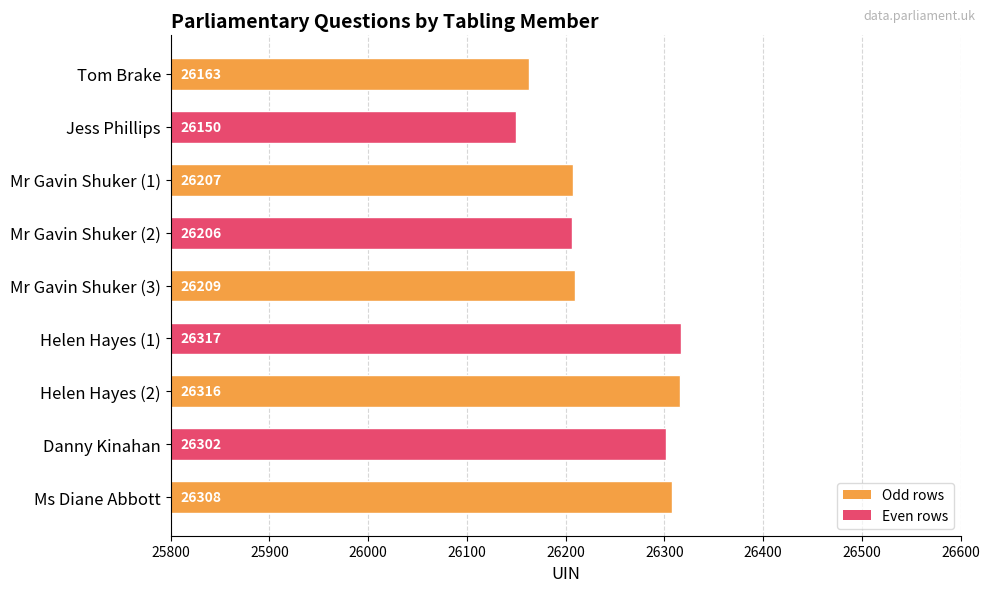

Reading top to bottom, transcribe all the data shown in this chart.

Tom Brake=26163	Jess Phillips=26150	Mr Gavin Shuker (1)=26207	Mr Gavin Shuker (2)=26206	Mr Gavin Shuker (3)=26209	Helen Hayes (1)=26317	Helen Hayes (2)=26316	Danny Kinahan=26302	Ms Diane Abbott=26308